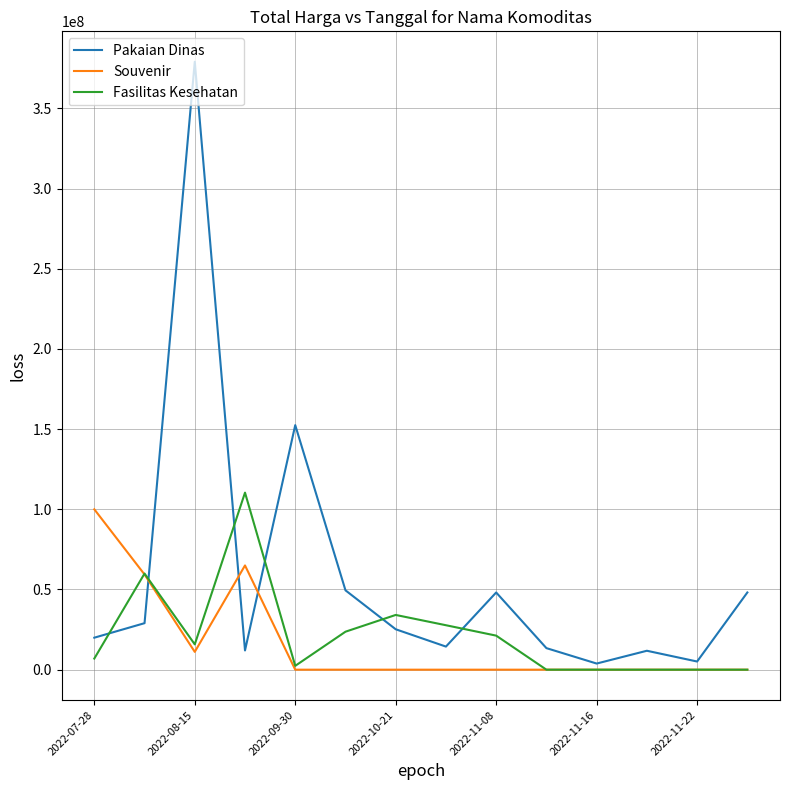

What is the greatest value displayed?

379075000